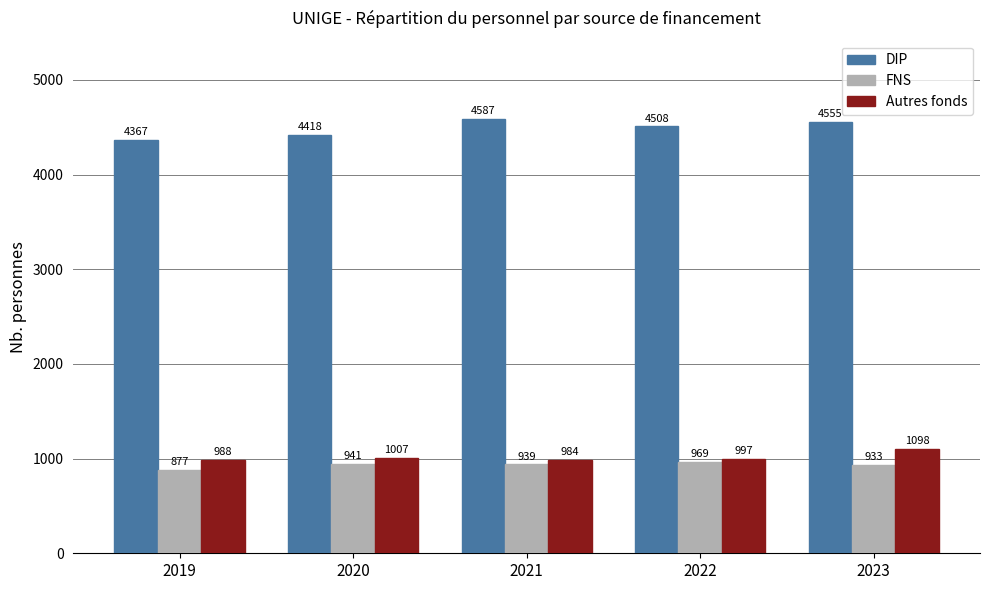

What is the difference between the Autres fonds values at 2022 and 2021?

13